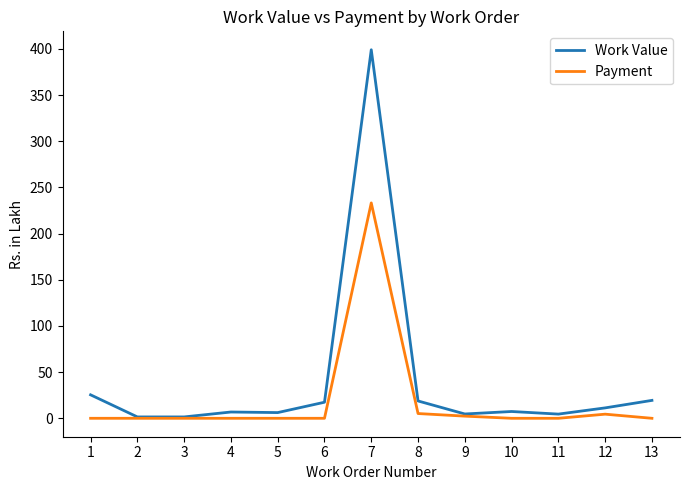

Which series has the largest range (max minus min)?

Work Value